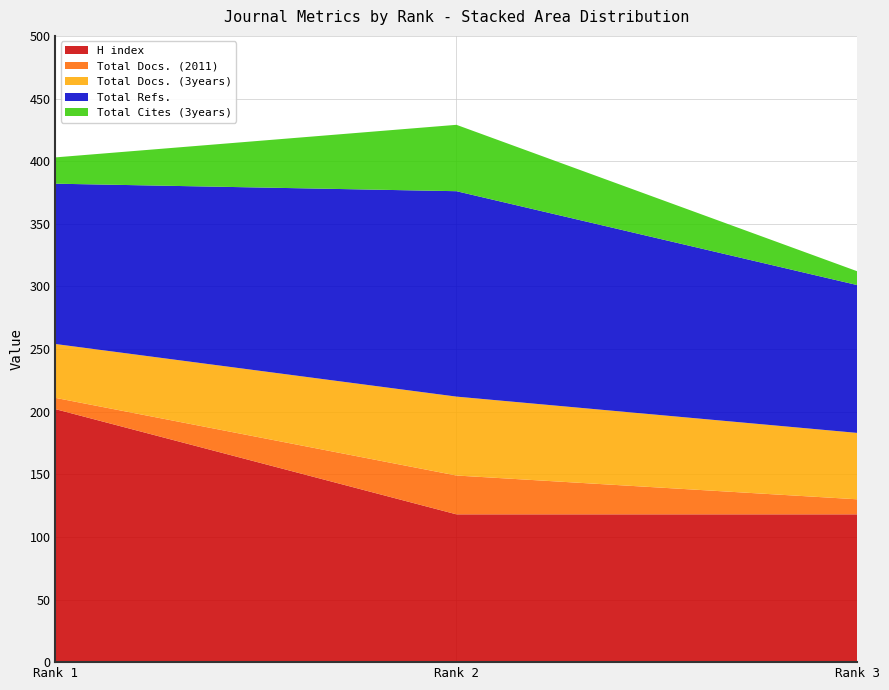

Reading left to right, extract all data points from this chart.

H index: Rank 1=202	Rank 2=118	Rank 3=118
Total Docs. (2011): Rank 1=9	Rank 2=31	Rank 3=12
Total Docs. (3years): Rank 1=43	Rank 2=63	Rank 3=53
Total Refs.: Rank 1=128	Rank 2=164	Rank 3=118
Total Cites (3years): Rank 1=21	Rank 2=53	Rank 3=11